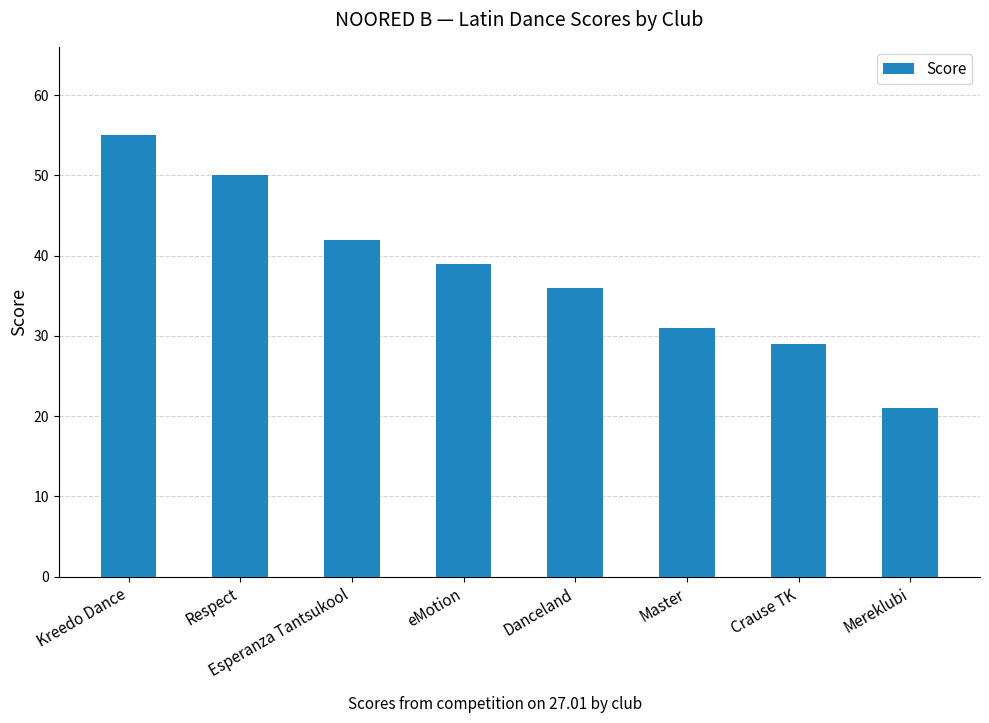

What is the approximate value at Master?

31